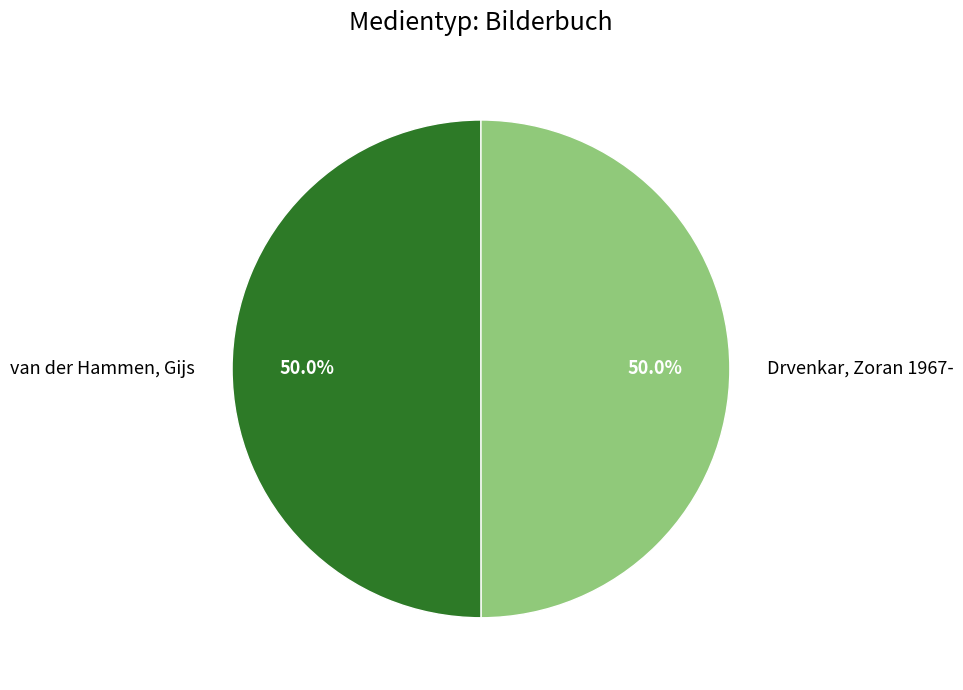

What percentage do van der Hammen, Gijs and Drvenkar, Zoran 1967- together represent?

100.0%